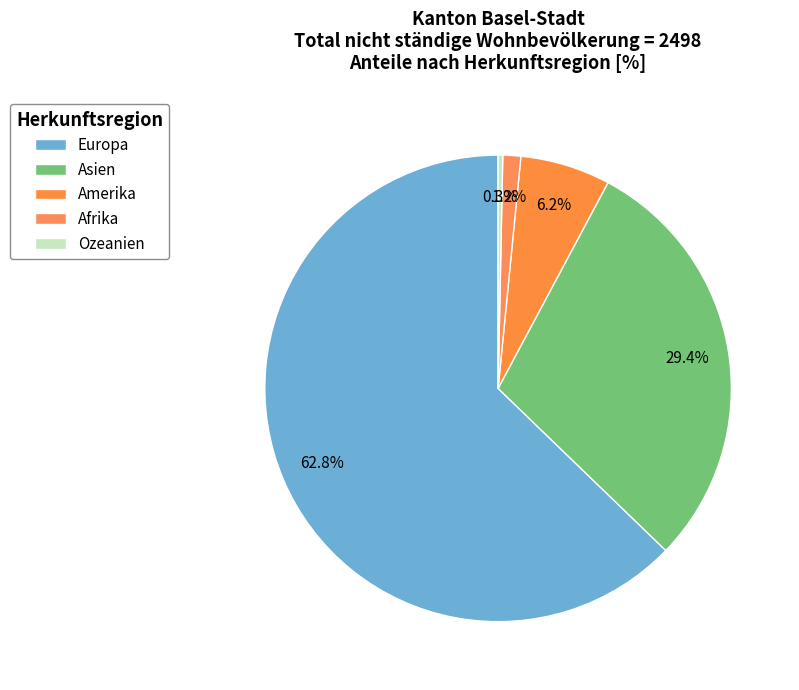

How many segments does this pie chart have?

5